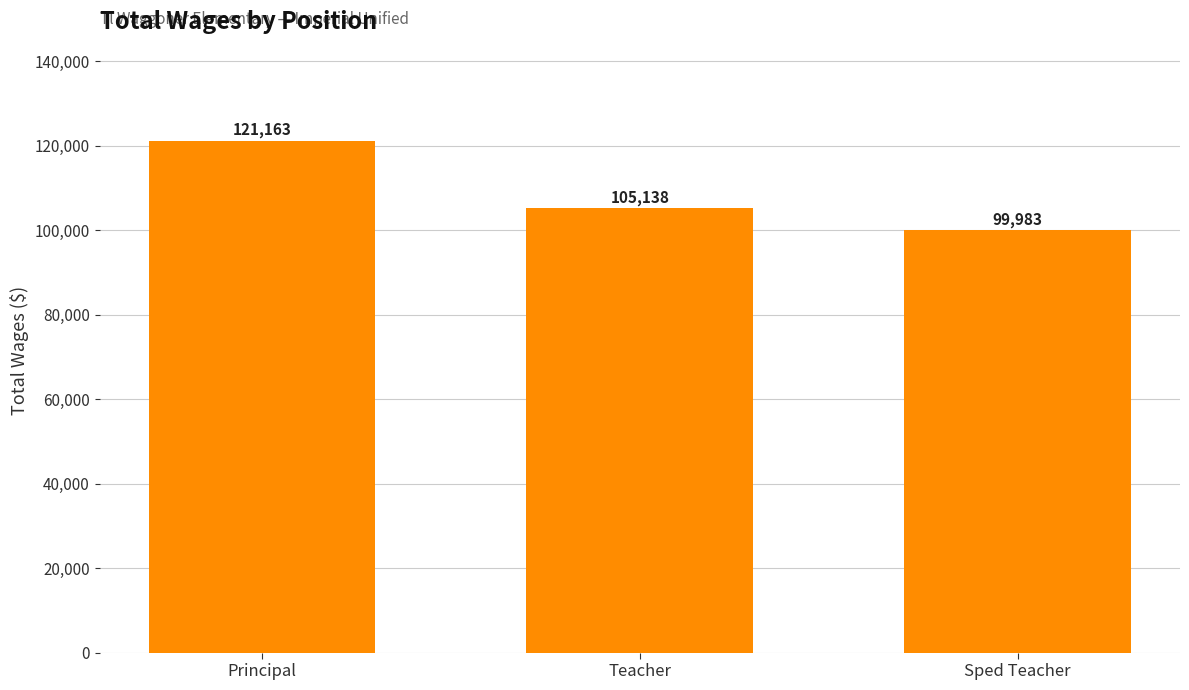

Approximately how many times larger is the value at Sped Teacher compared to Principal?

0.8